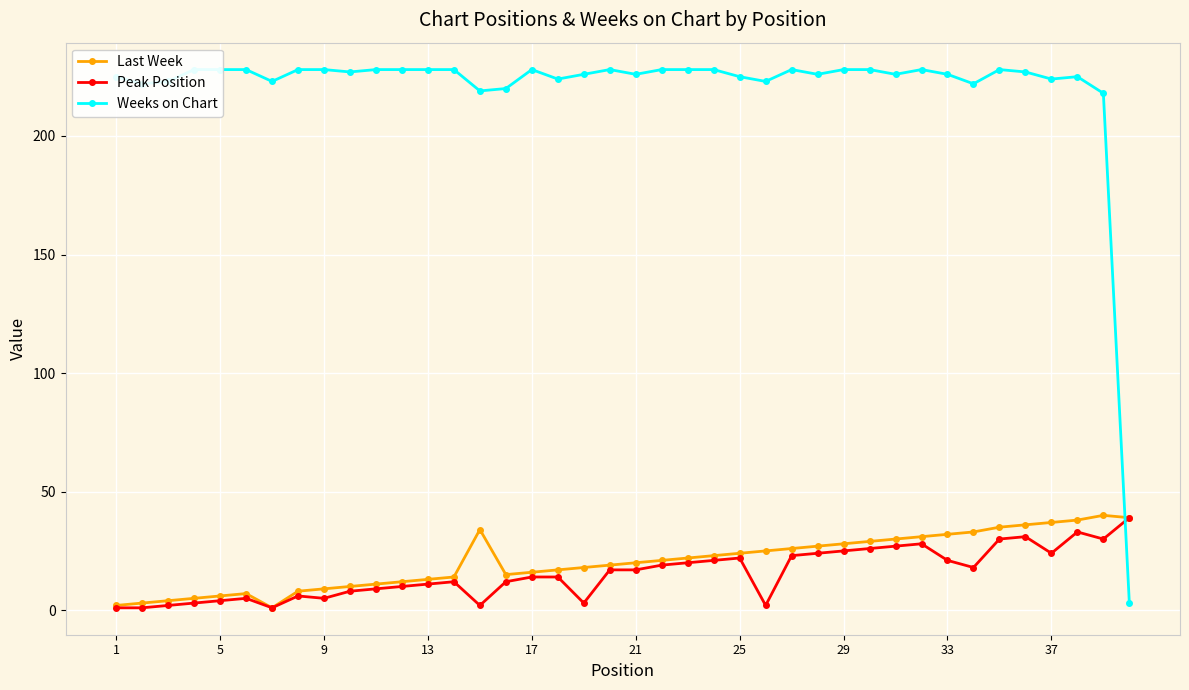

Which series has the largest total across all categories?

Weeks on Chart